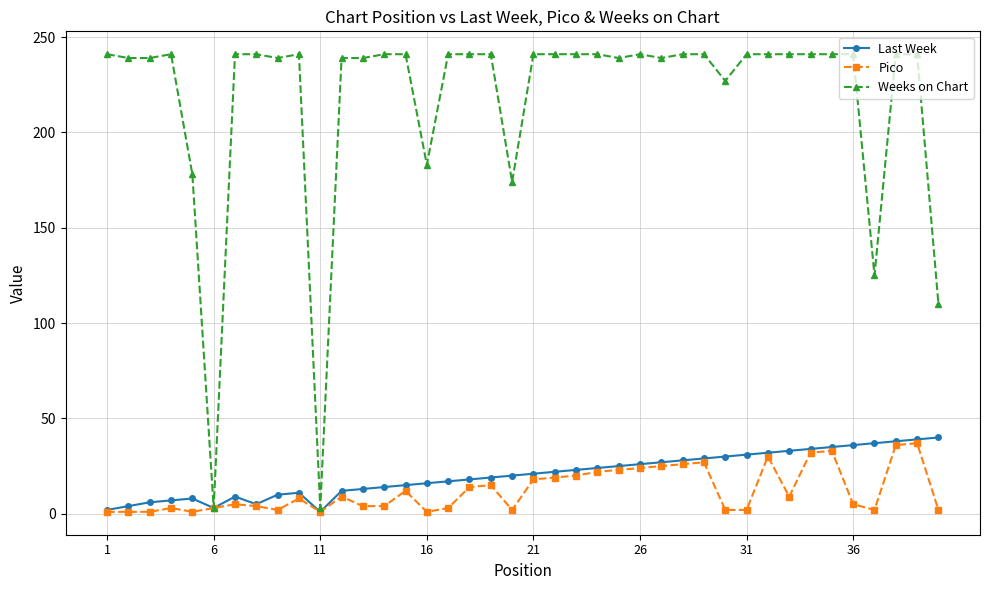

True or false: Last Week has more than 2 interior local peaks.

True